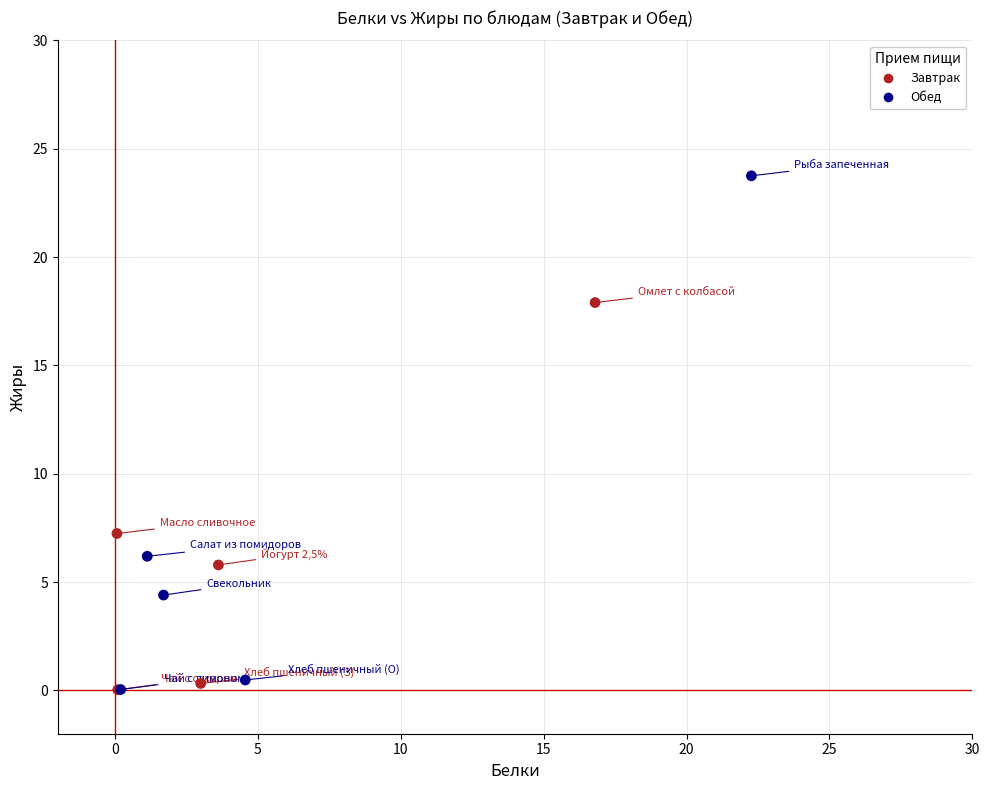

Which series reaches the maximum Y coordinate?

Обед